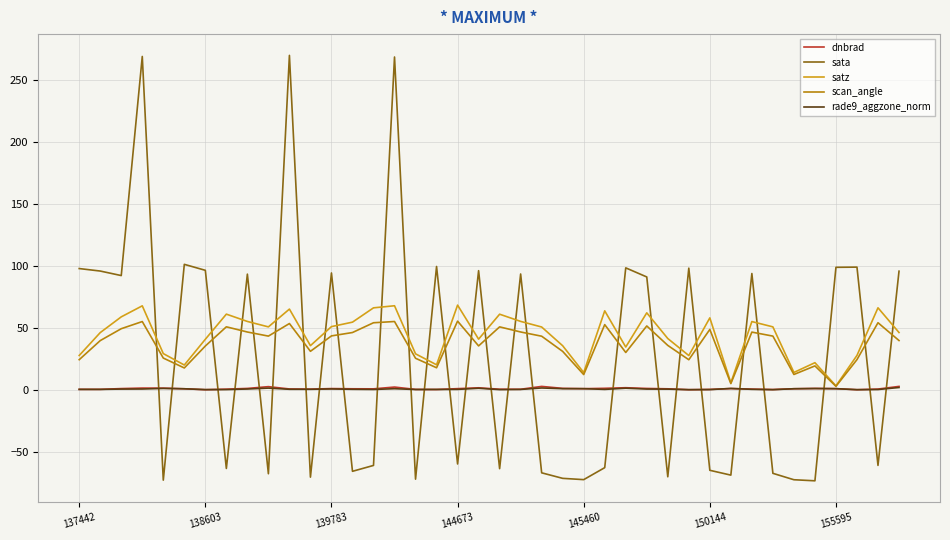

What is the difference between the maximum and second lowest values in the sata series?

342.5